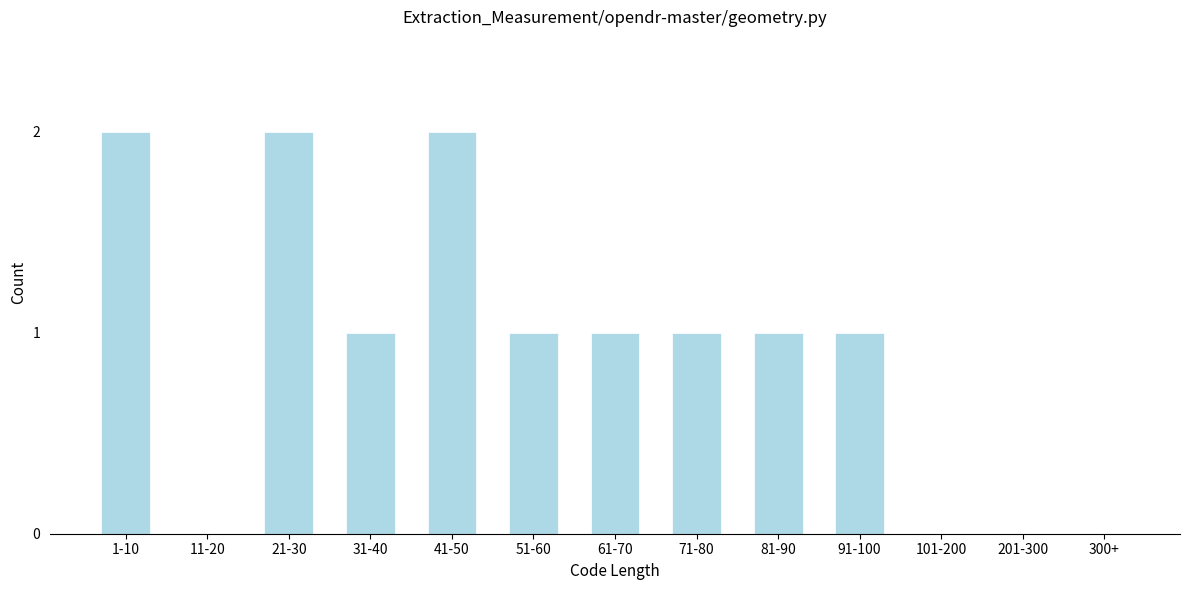

Reading right to left, what are all the values shown in this chart?

300+=0	201-300=0	101-200=0	91-100=1	81-90=1	71-80=1	61-70=1	51-60=1	41-50=2	31-40=1	21-30=2	11-20=0	1-10=2